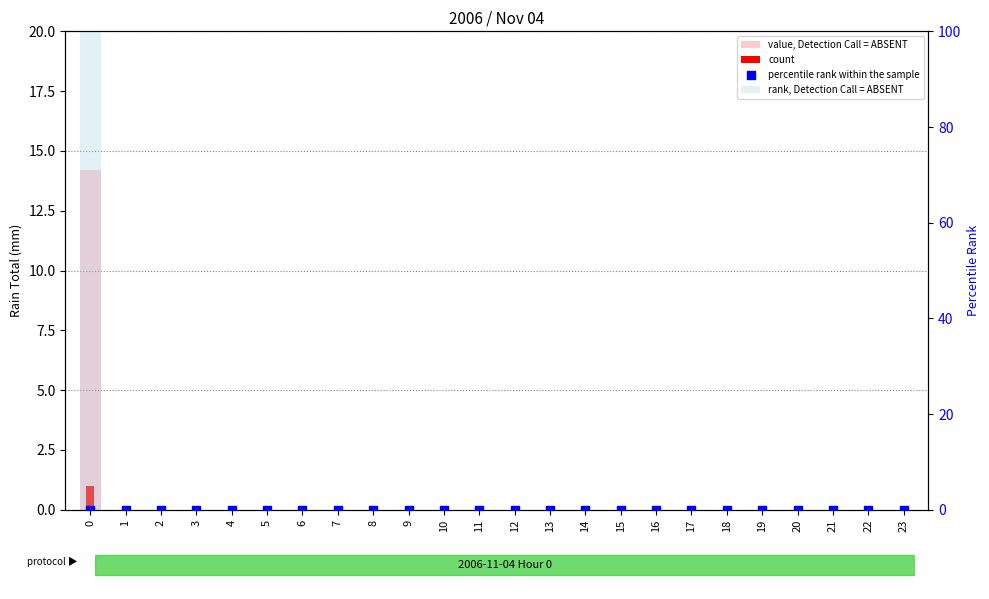

Which series has the largest Y range (max minus min)?

rank, Detection Call = ABSENT